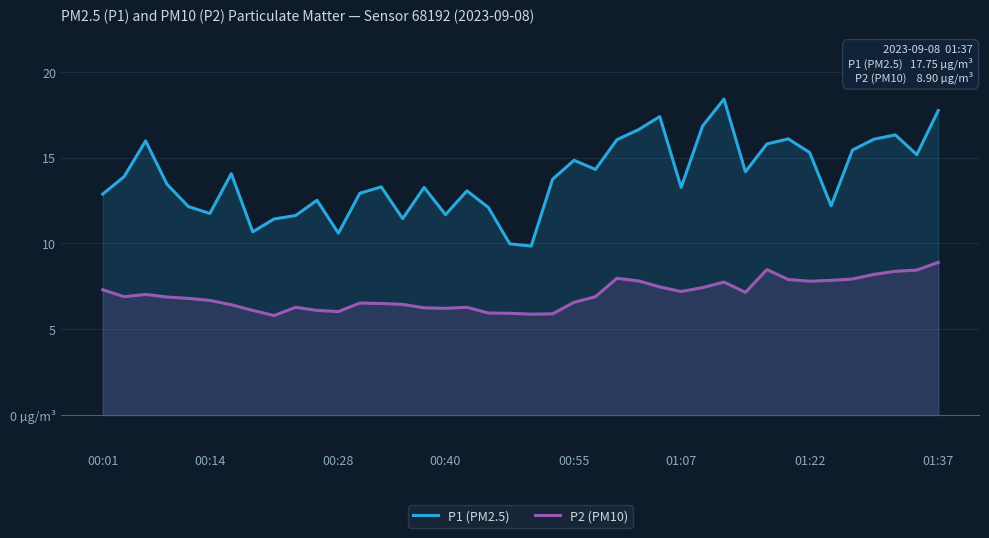

Does the chart display data point markers on the line(s)?

No